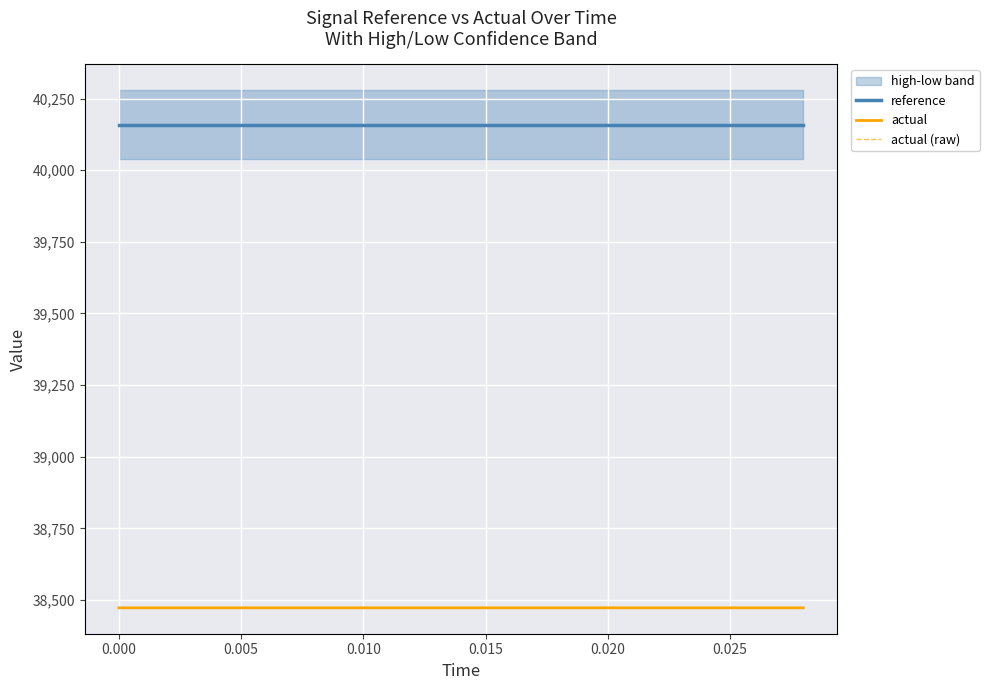

True or false: reference has a value of 40159.2 at 0.010.

True